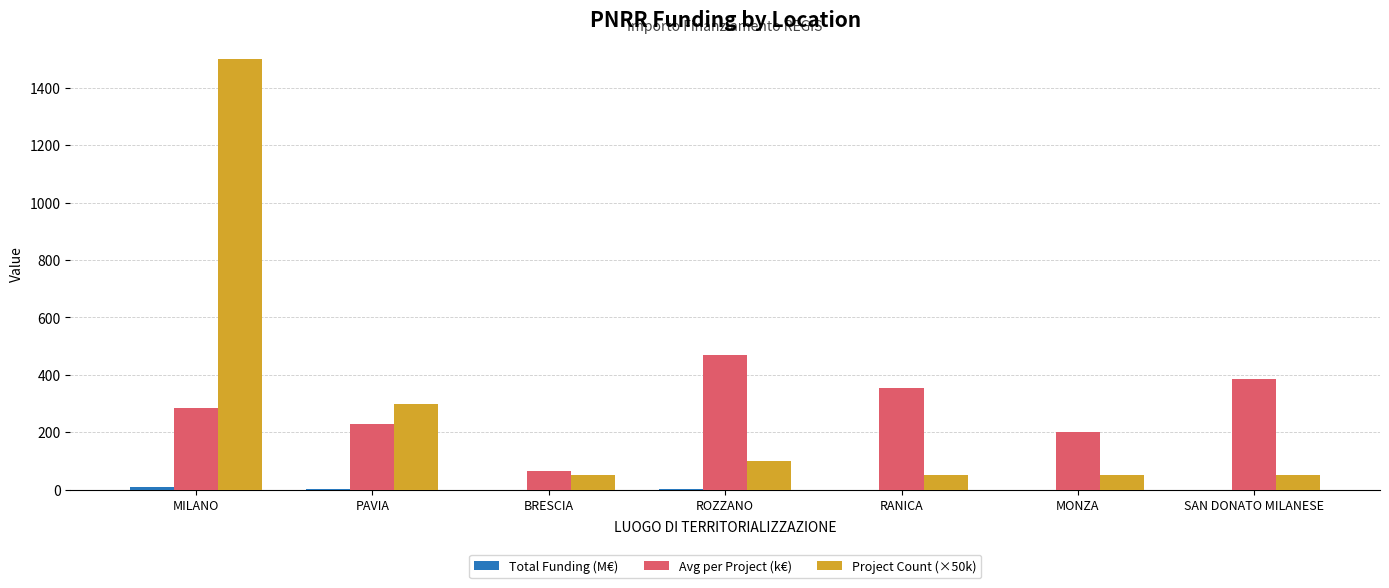

The Project Count (×50k) series shows 1500.0 at MILANO. True or false?

True